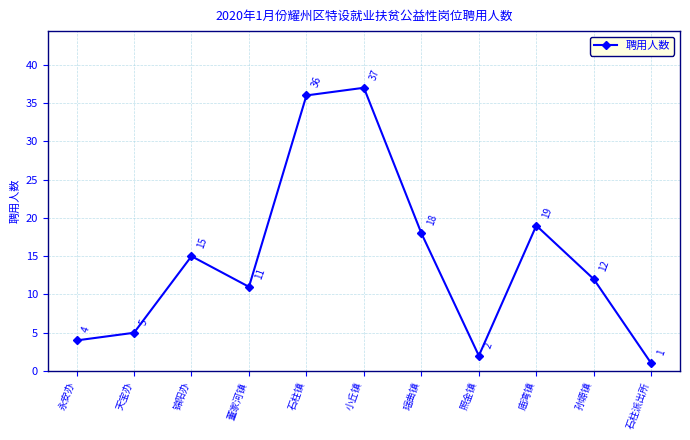

True or false: there are more than 1 points higher than both neighbors.

True